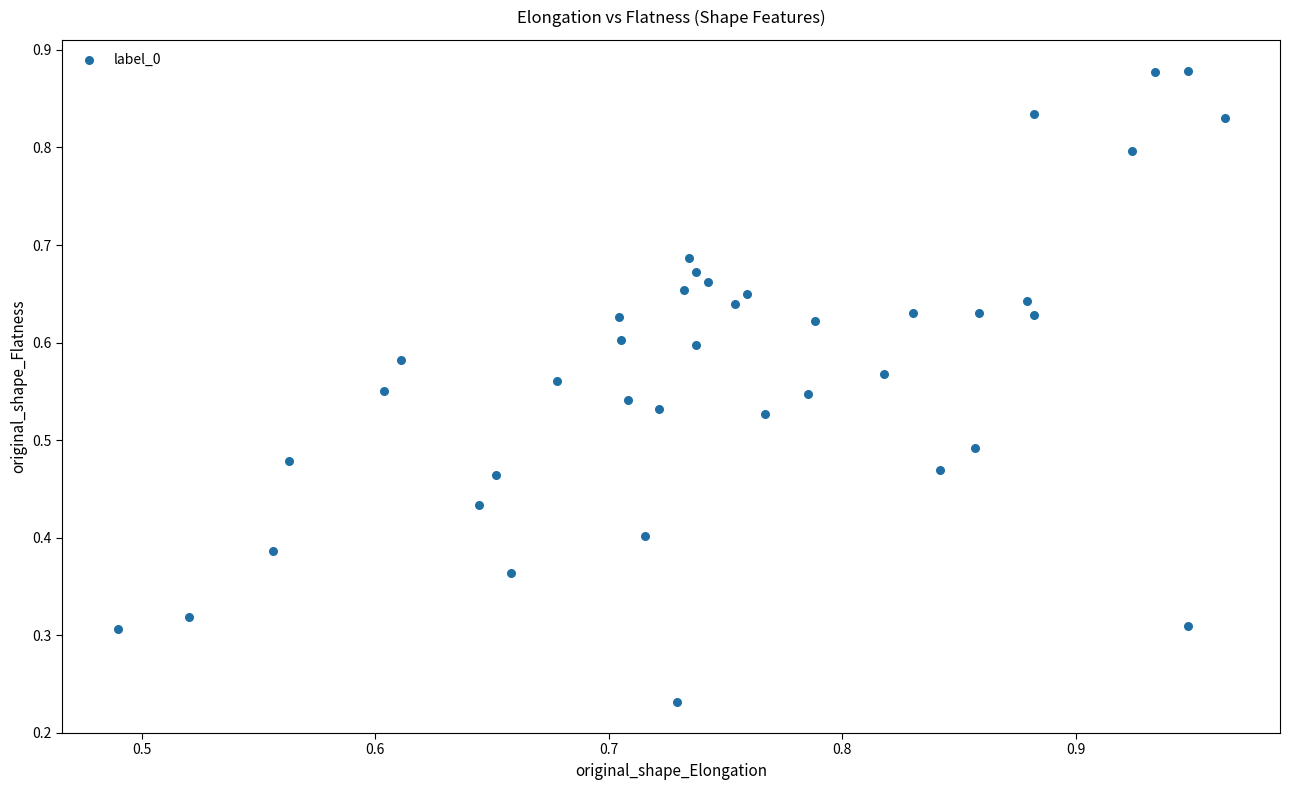

How many data points are displayed?

39